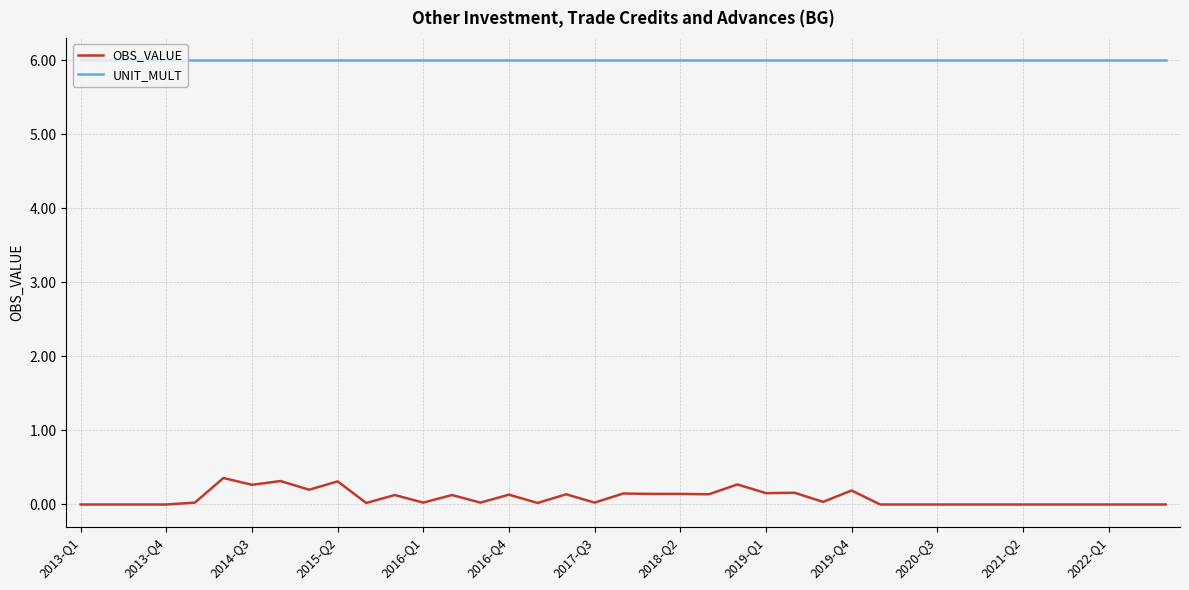

True or false: UNIT_MULT and OBS_VALUE intersect in this chart.

False